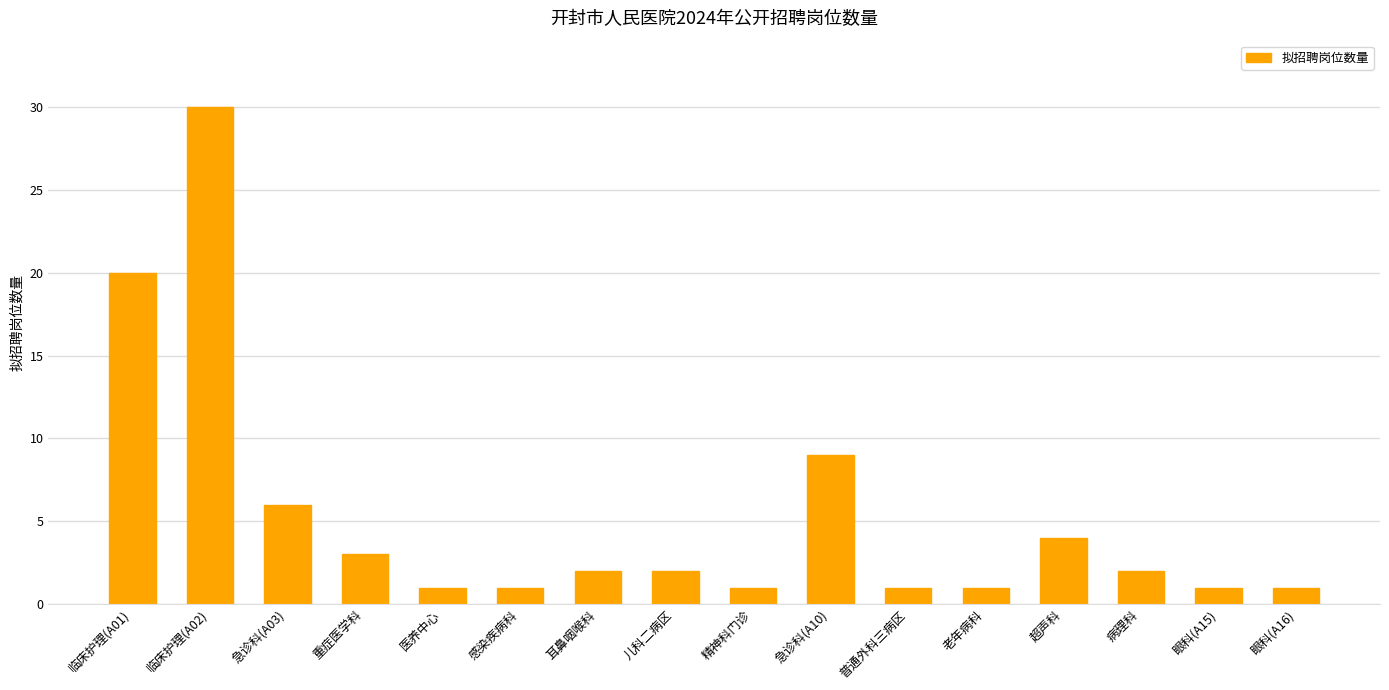

The chart shows a value of 1 at 精神科门诊. True or false?

True